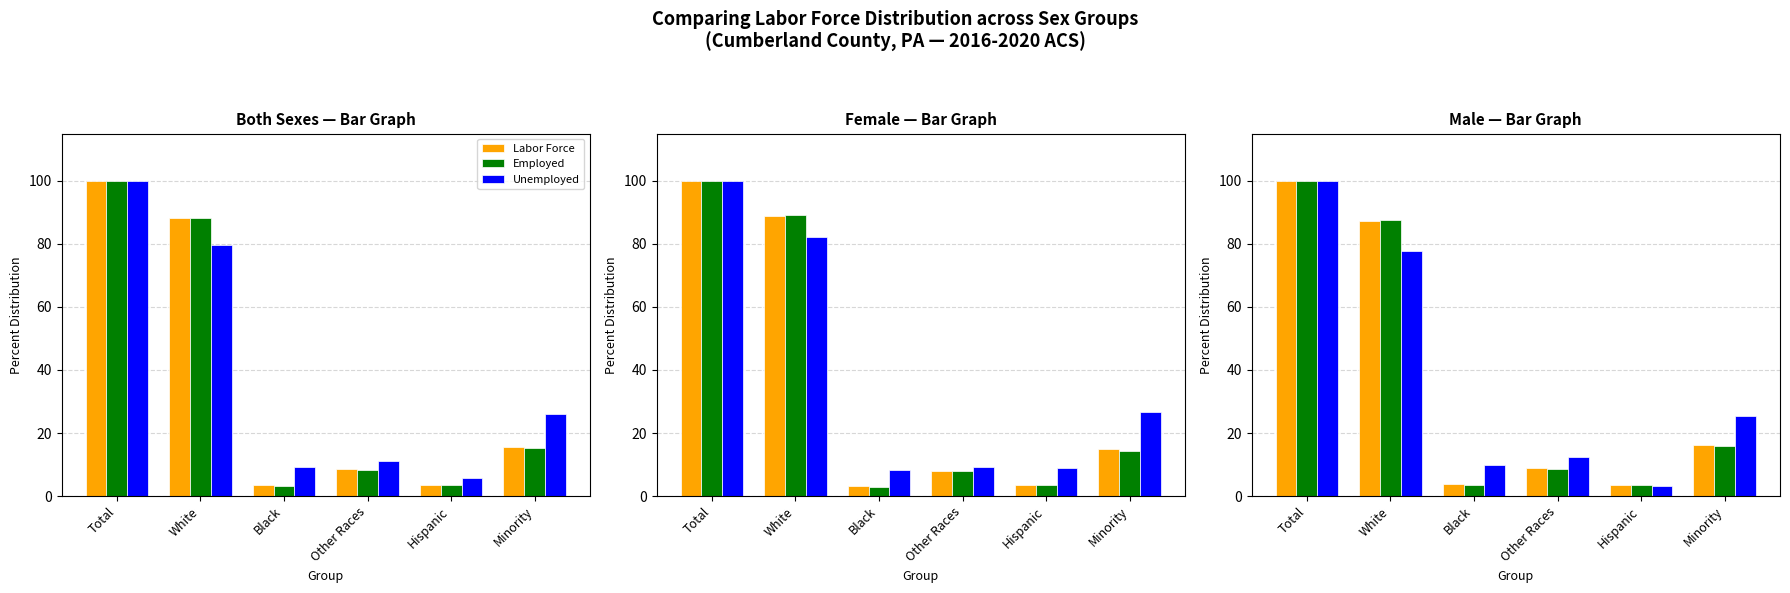

Does the chart contain any negative values?

No